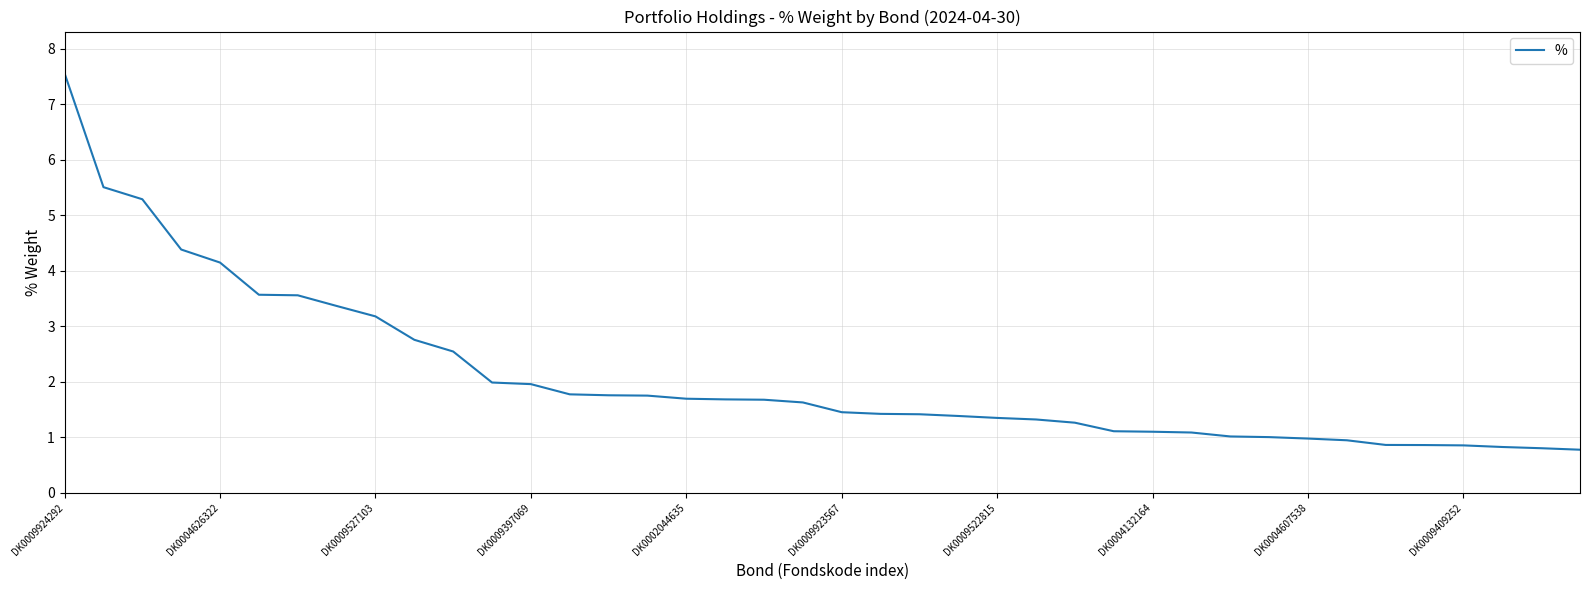

What is the minimum value shown in the chart?

0.8